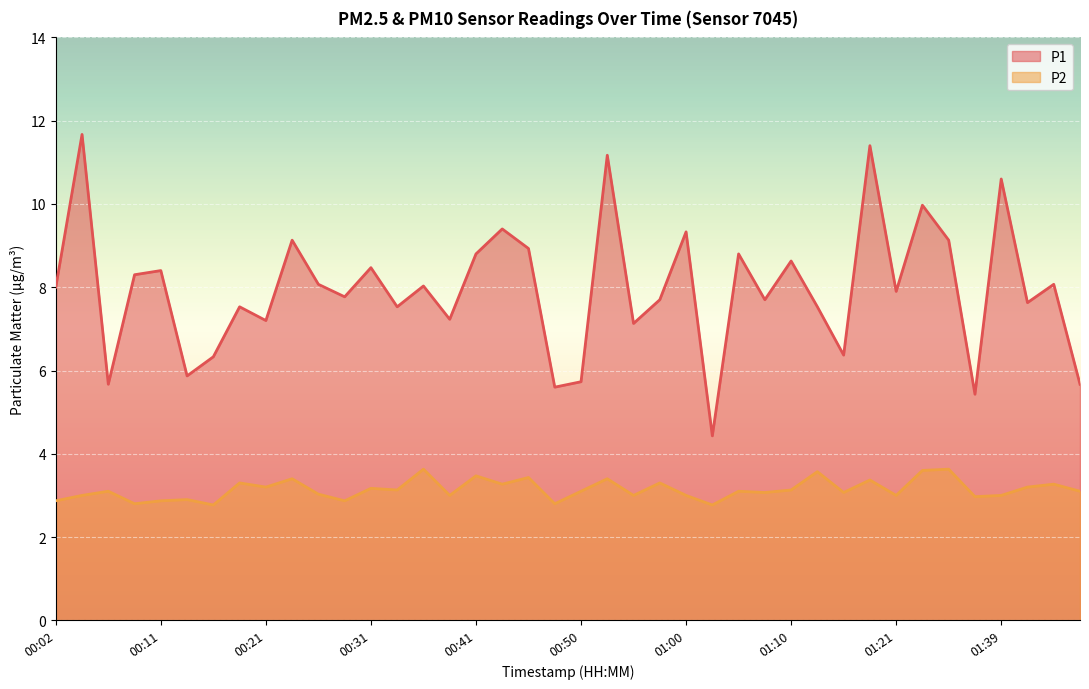

At which category does the chart reach its minimum across all series?

00:16